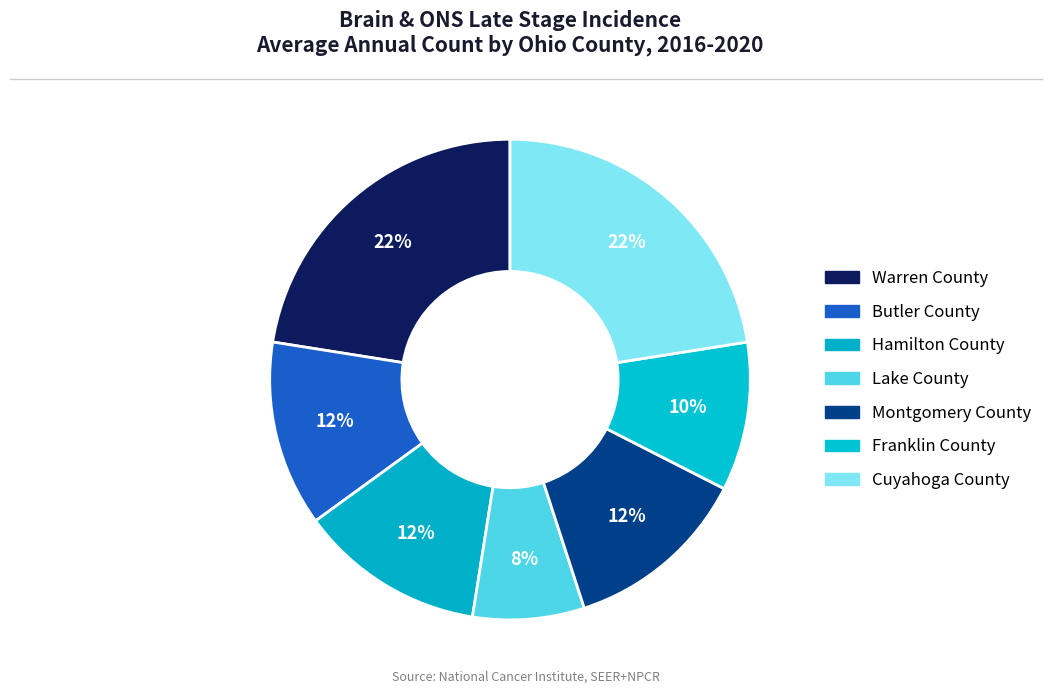

How many segments does this pie chart have?

7